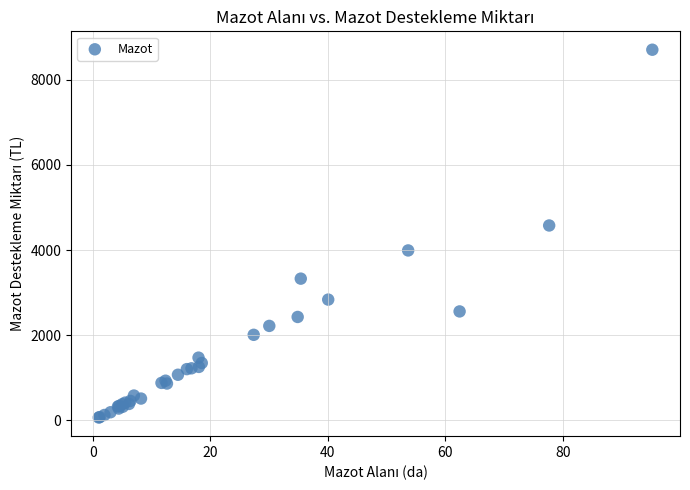

What Y value in the scatter plot is closest to 4386?

4577.7